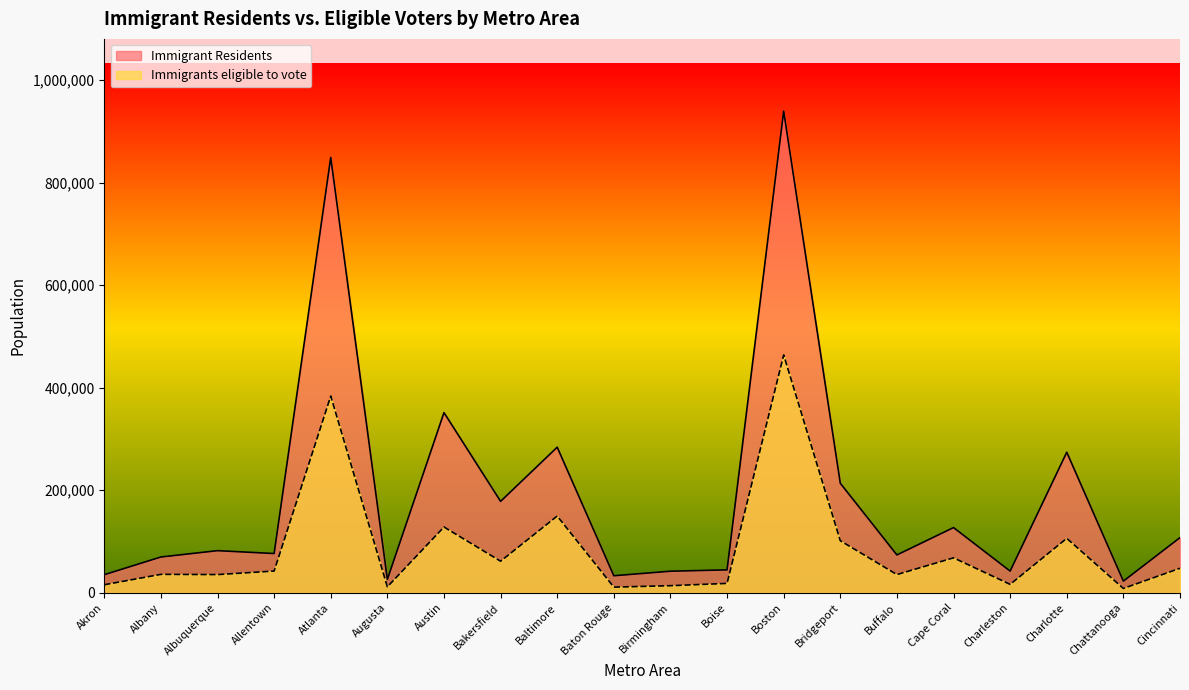

What is the difference between the maximum and minimum values in the Immigrants eligible to vote series?

455333